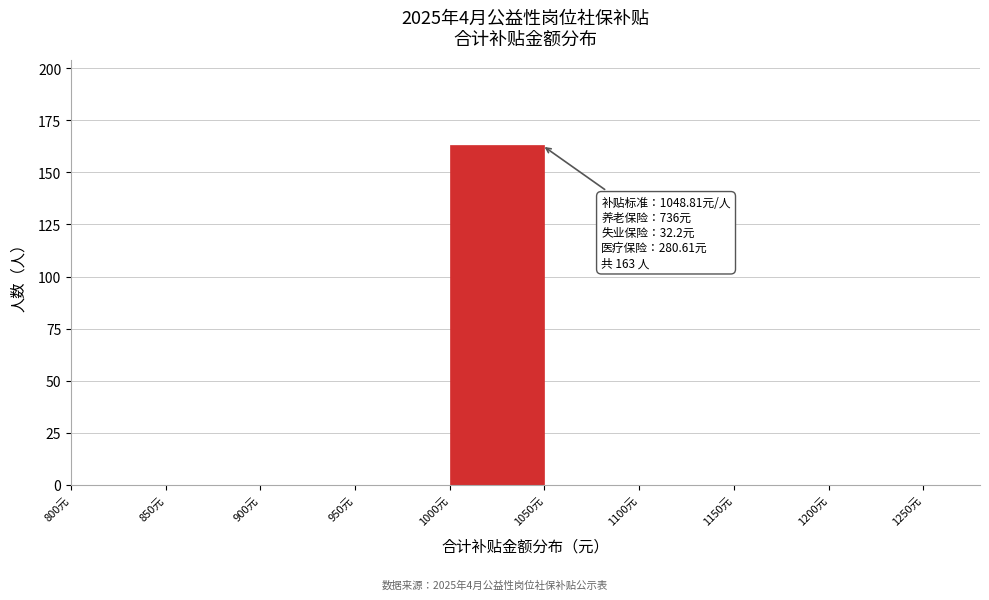

Which range on the x-axis has the tallest bar?

1000 to 1050